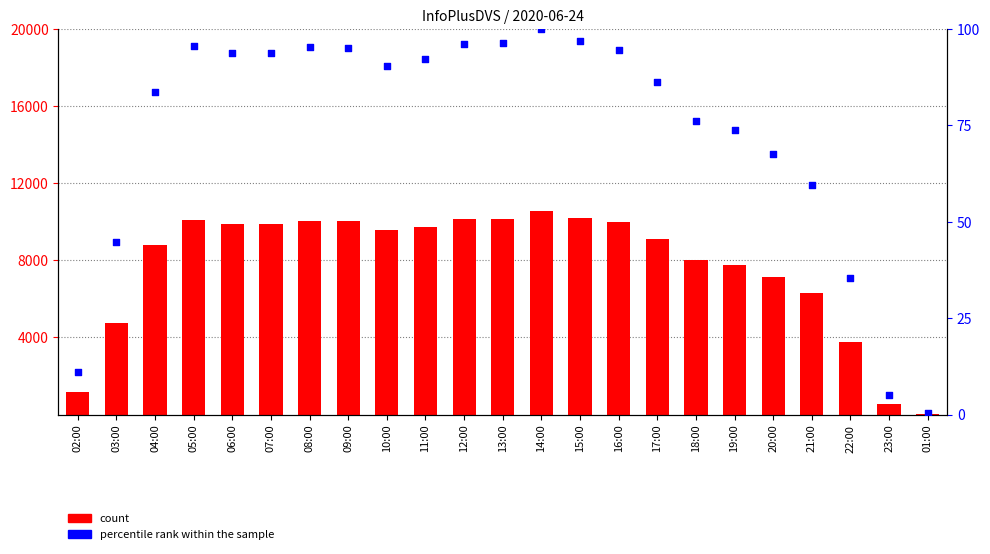

Which series has the largest total across all categories?

count